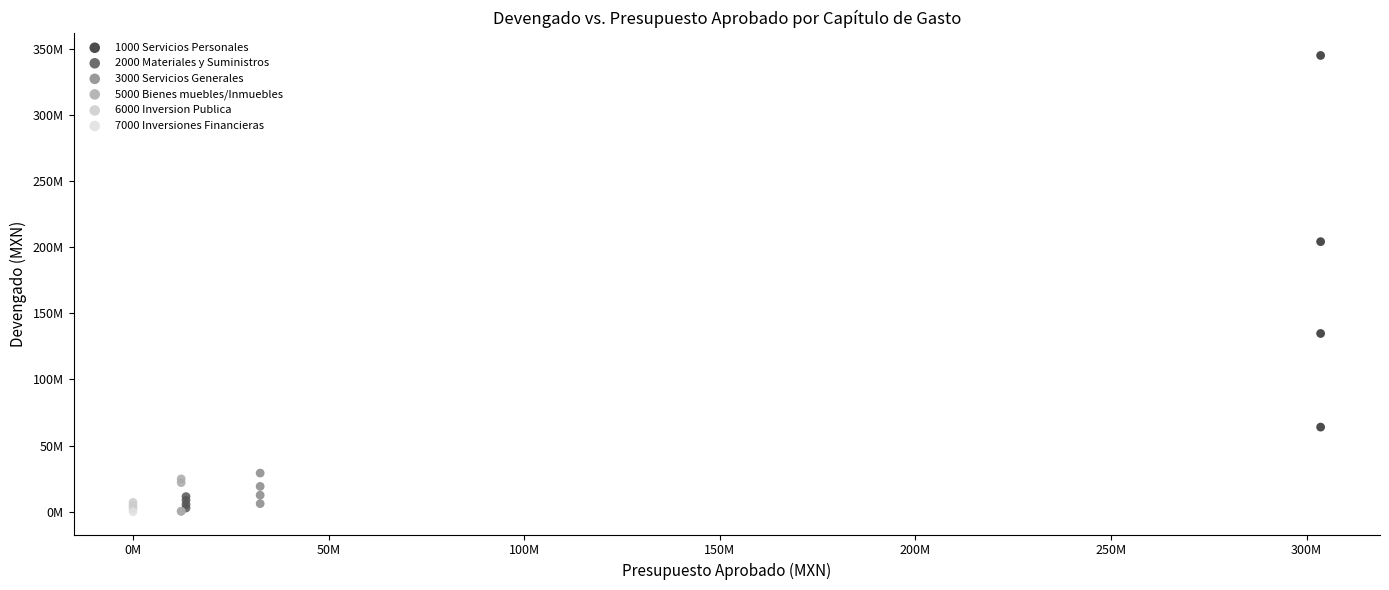

What are all the series names shown in the legend?

1000 Servicios Personales, 2000 Materiales y Suministros, 3000 Servicios Generales, 5000 Bienes muebles/Inmuebles, 6000 Inversion Publica, 7000 Inversiones Financieras